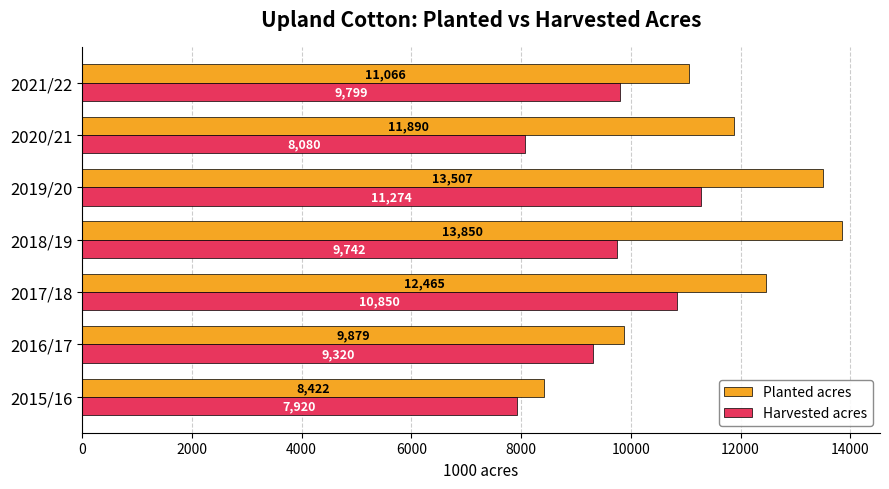

How many data points in Harvested acres are less than 9742?

3